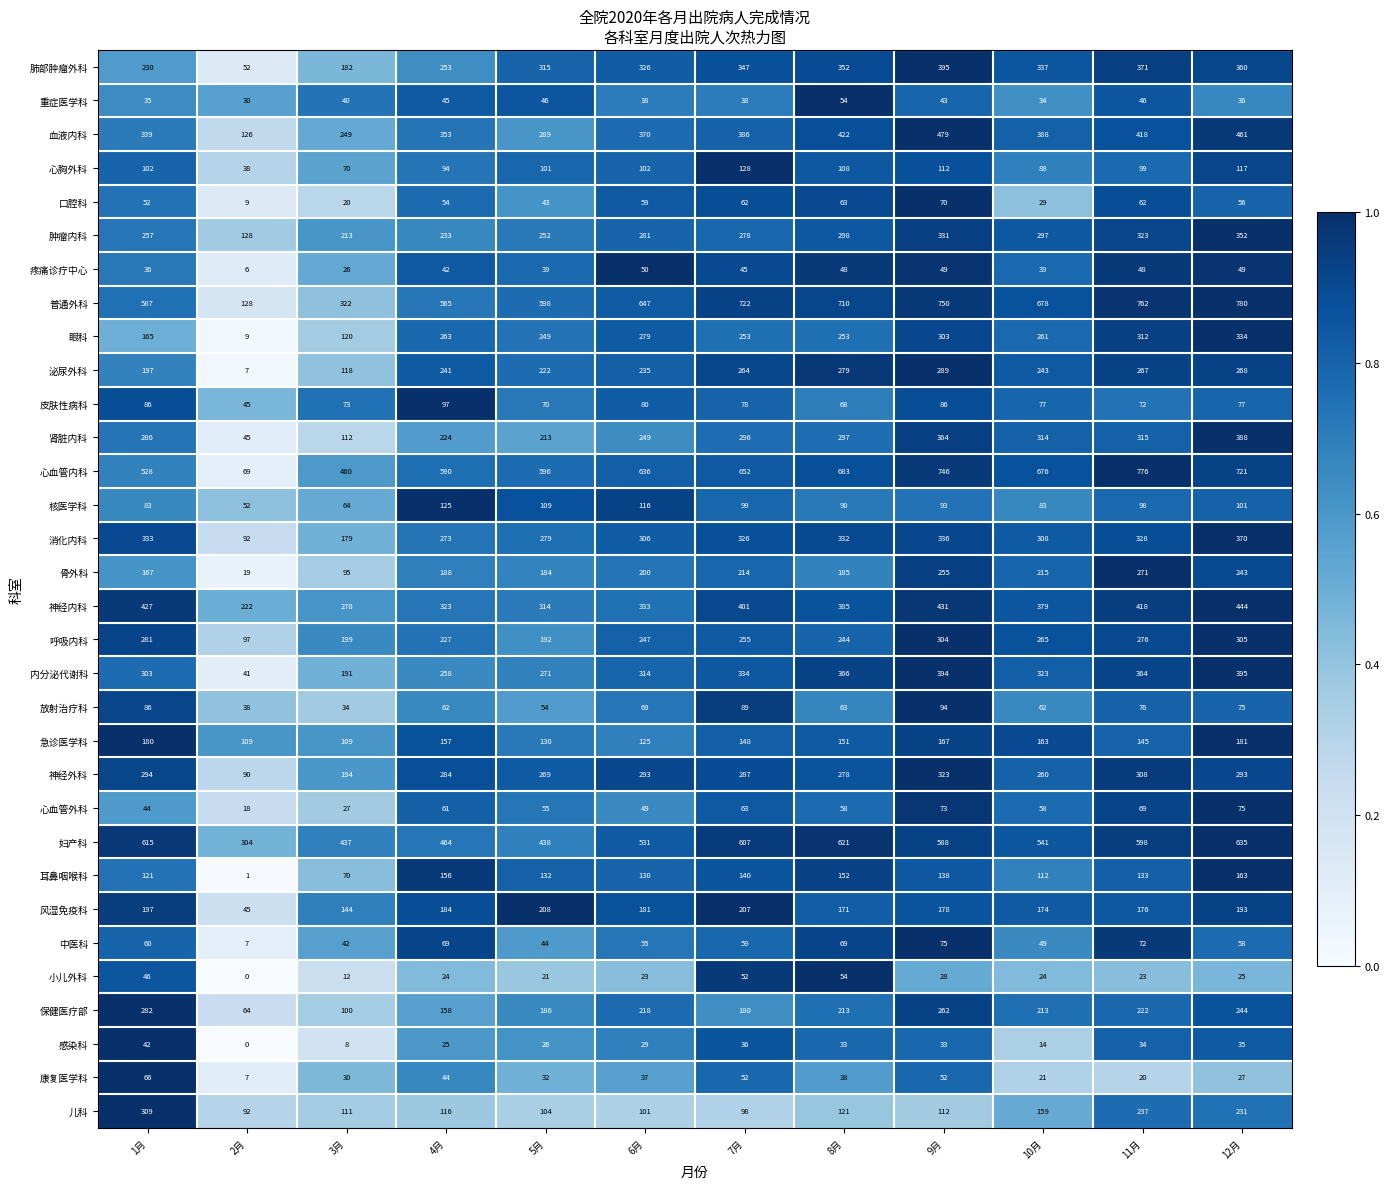

Which series changed the most between 8月 and 9月?

骨外科